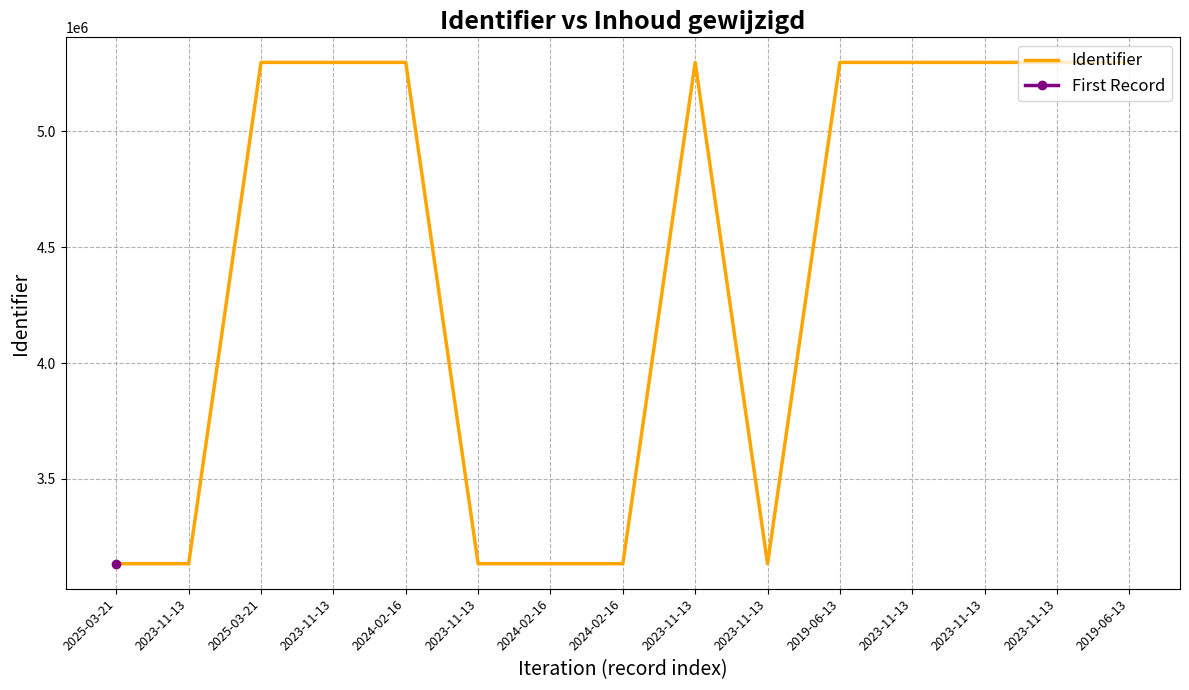

The value at 2025-03-21 is 5296317. True or false?

True